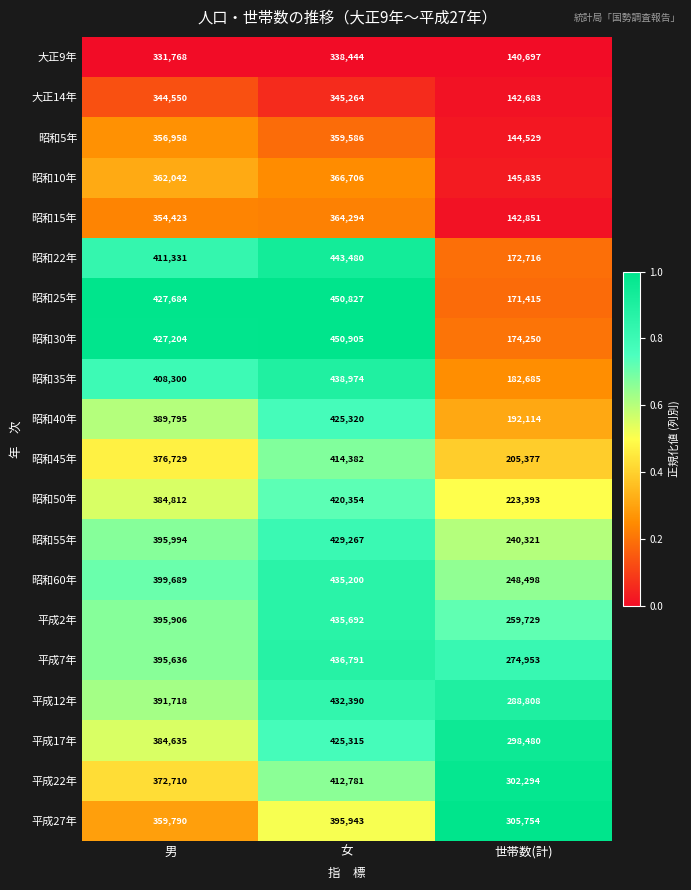

The value of 昭和15年 at 世帯数(計) is 142851. True or false?

True